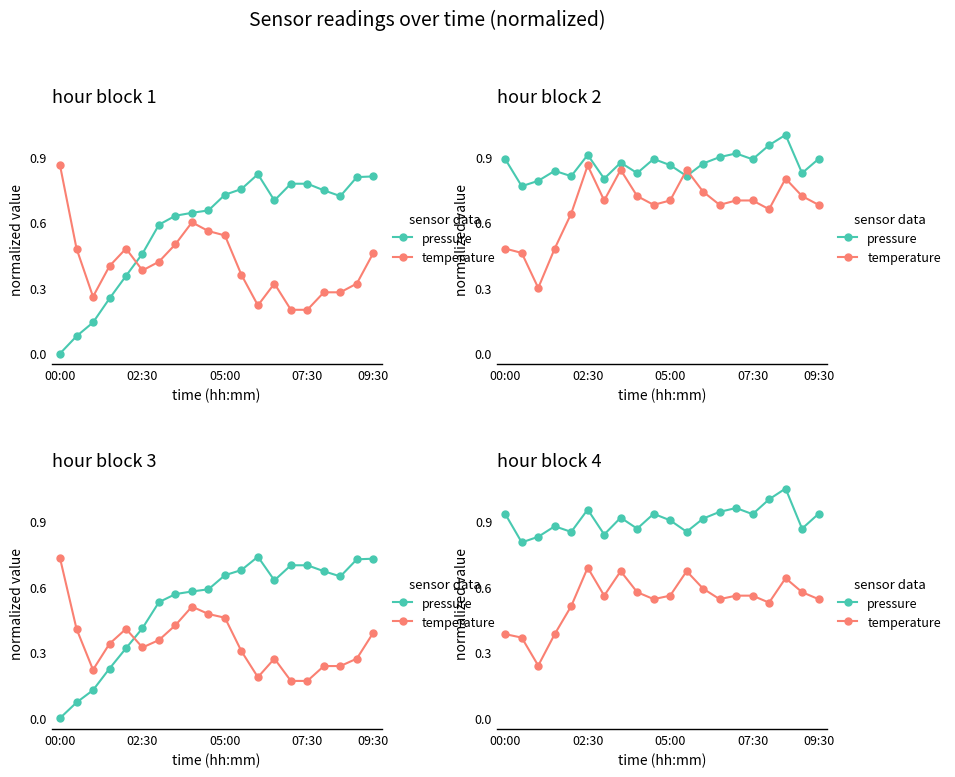

True or false: pressure and temperature intersect in this chart.

False